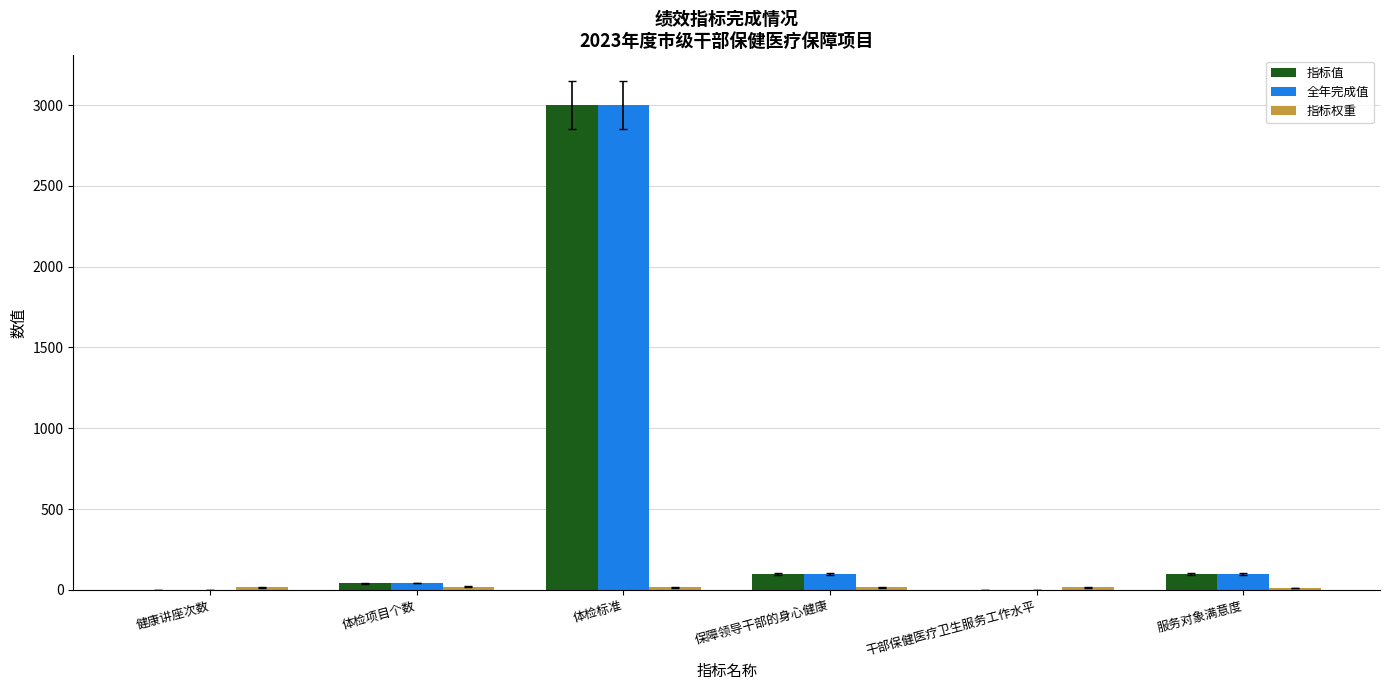

The 全年完成值 series shows 4595 at 体检标准. True or false?

False